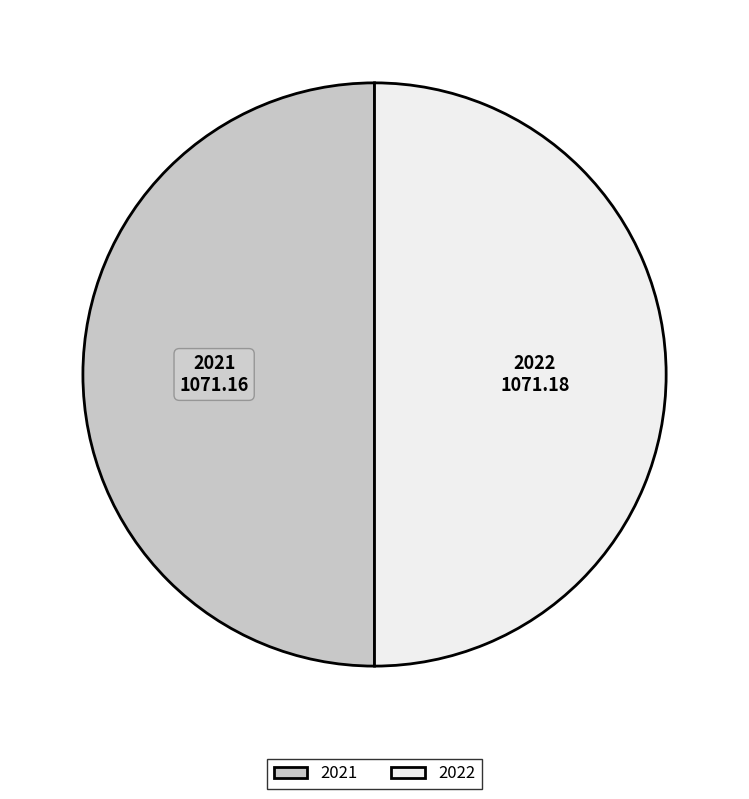

True or false: 2021 accounts for 50% of the total.

True